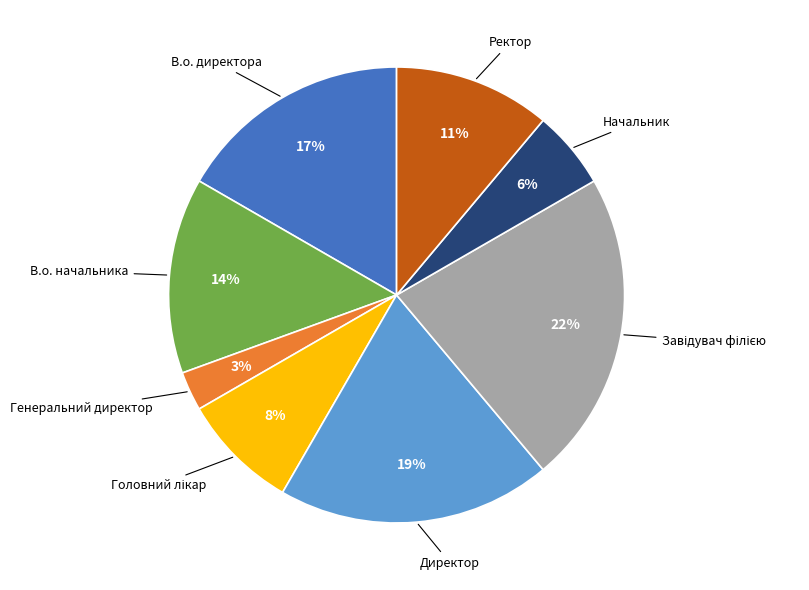

Is there any slice that represents more than half of the pie?

No